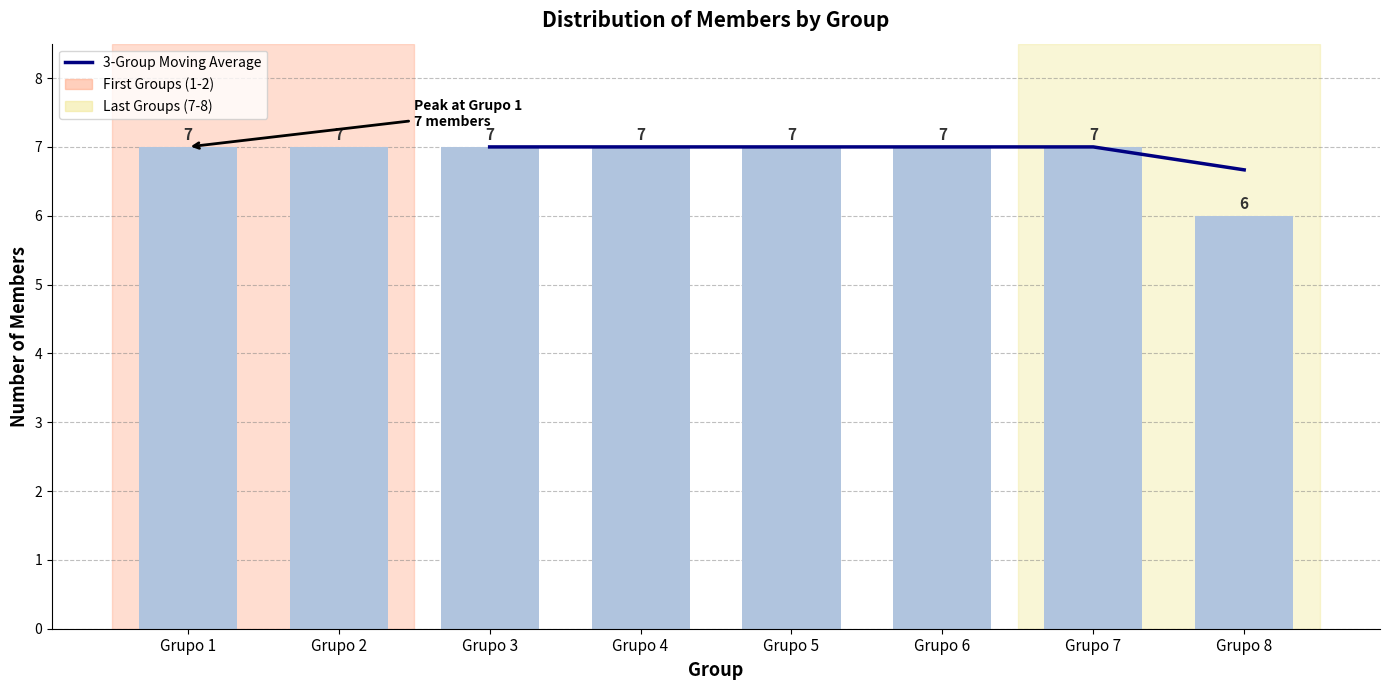

Rank the categories by value from highest to lowest.

Grupo 1, Grupo 2, Grupo 3, Grupo 4, Grupo 5, Grupo 6, Grupo 7, Grupo 8